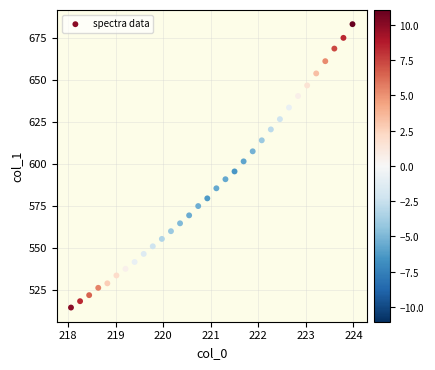

What is the range of Y values (max minus min)?

168.9